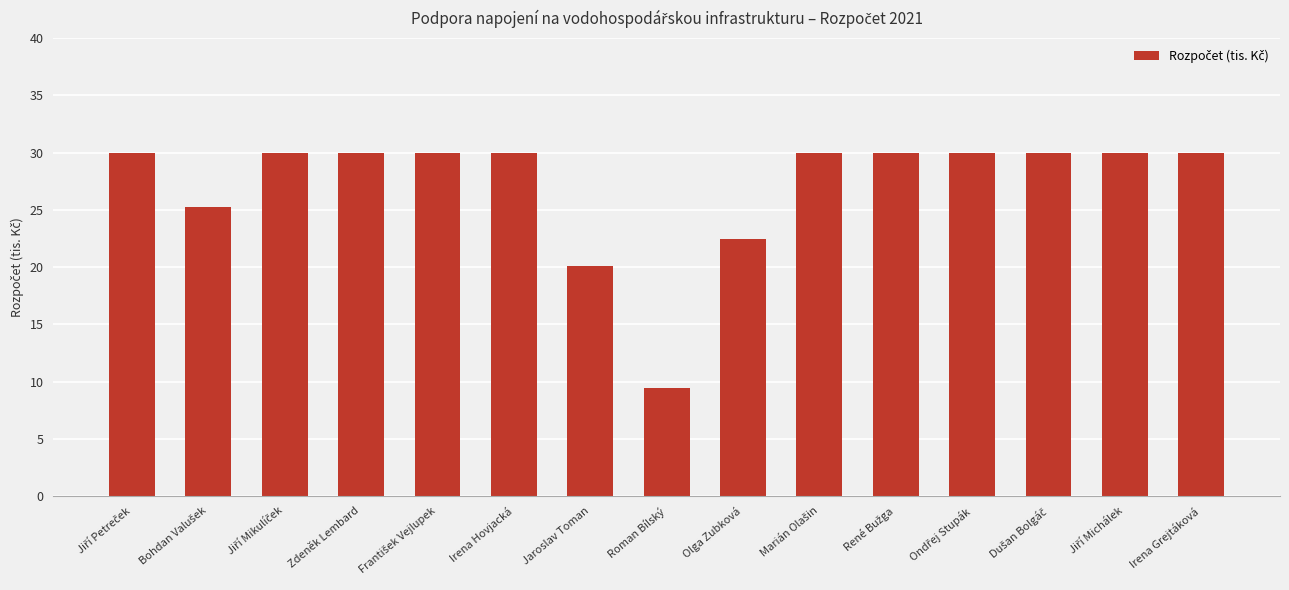

What is the label of the 9th bar from the left?

Olga Zubková